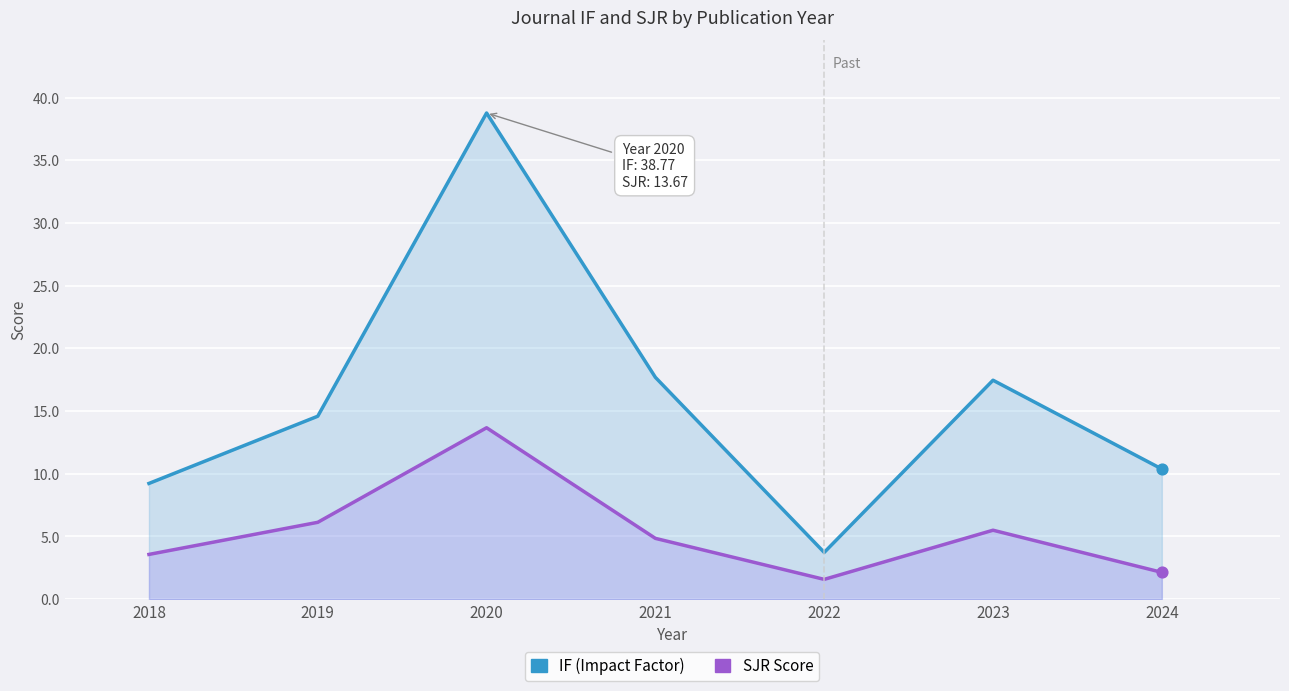

What is the total value across all series at 2020?

52.4